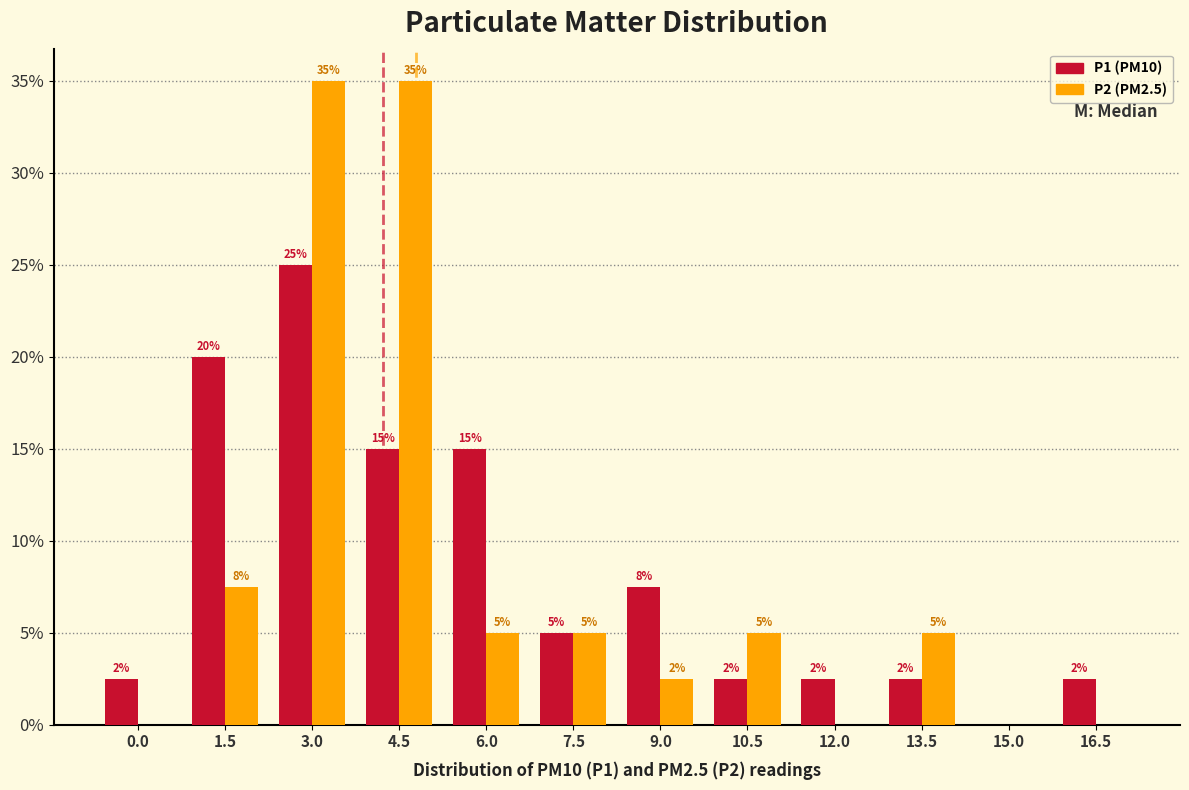

At which label does P1 (PM10) reach its peak?

3.0